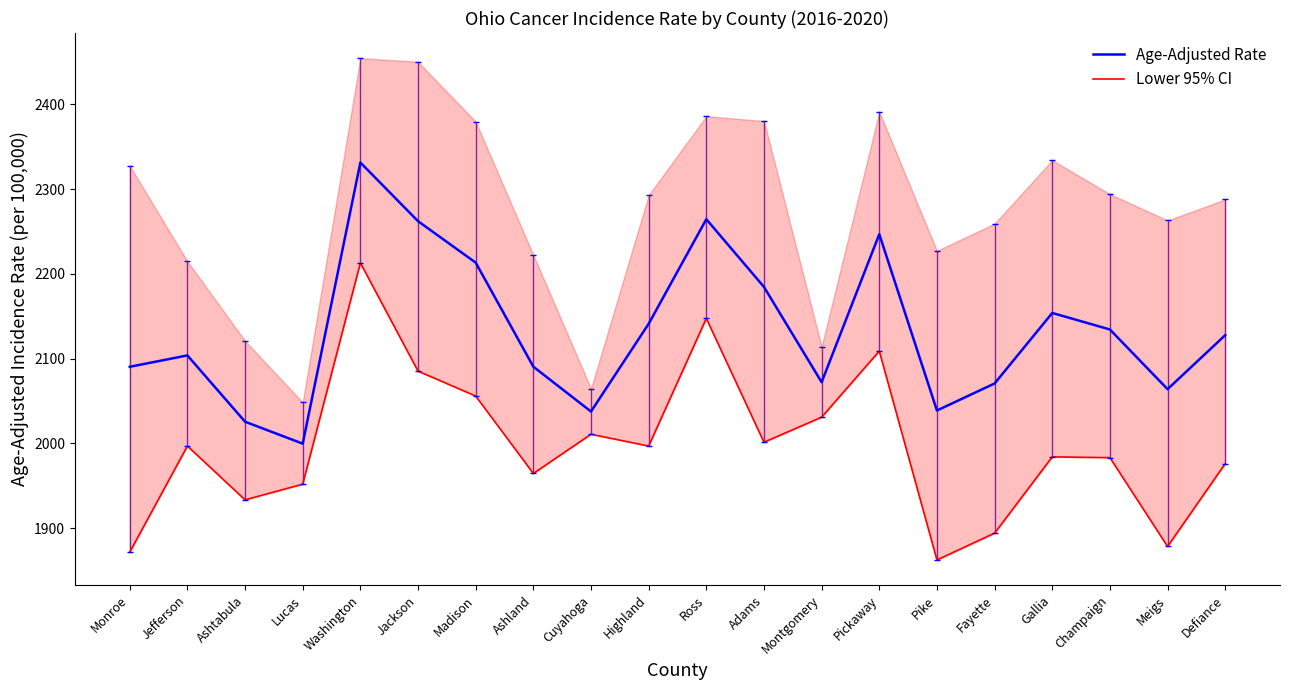

How many distinct data groups are displayed?

2